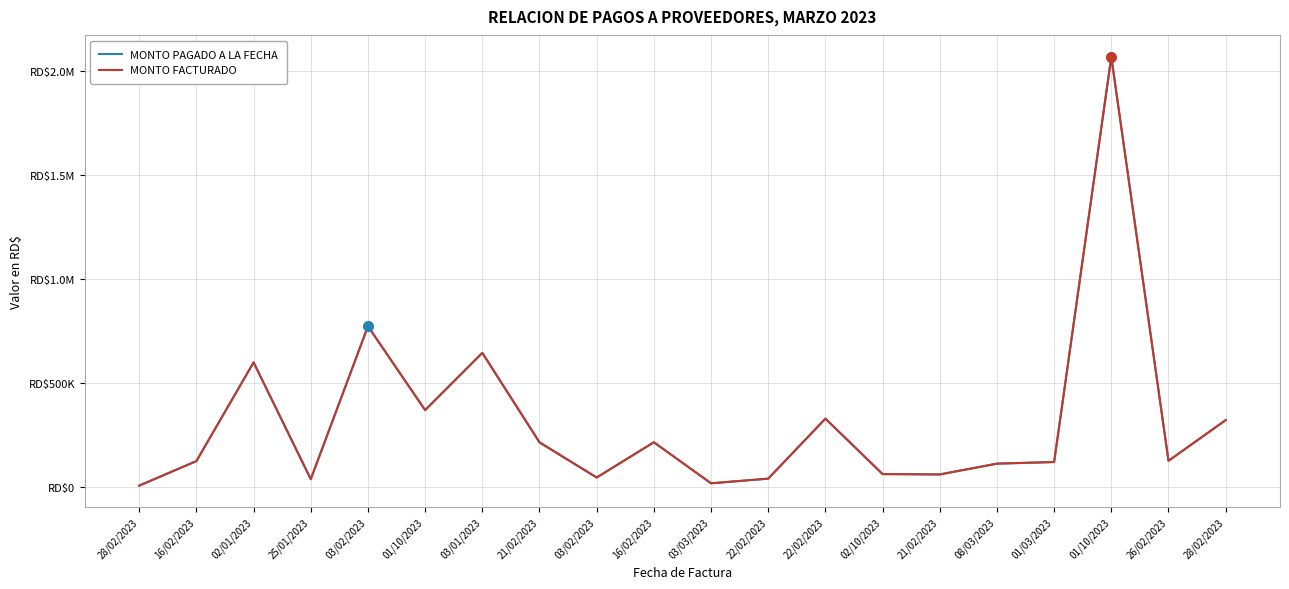

List the labels in order of MONTO PAGADO A LA FECHA value, smallest first.

28/02/2023, 03/03/2023, 25/01/2023, 22/02/2023, 03/02/2023, 21/02/2023, 02/10/2023, 08/03/2023, 01/03/2023, 16/02/2023, 26/02/2023, 21/02/2023, 16/02/2023, 28/02/2023, 22/02/2023, 01/10/2023, 02/01/2023, 03/01/2023, 03/02/2023, 01/10/2023